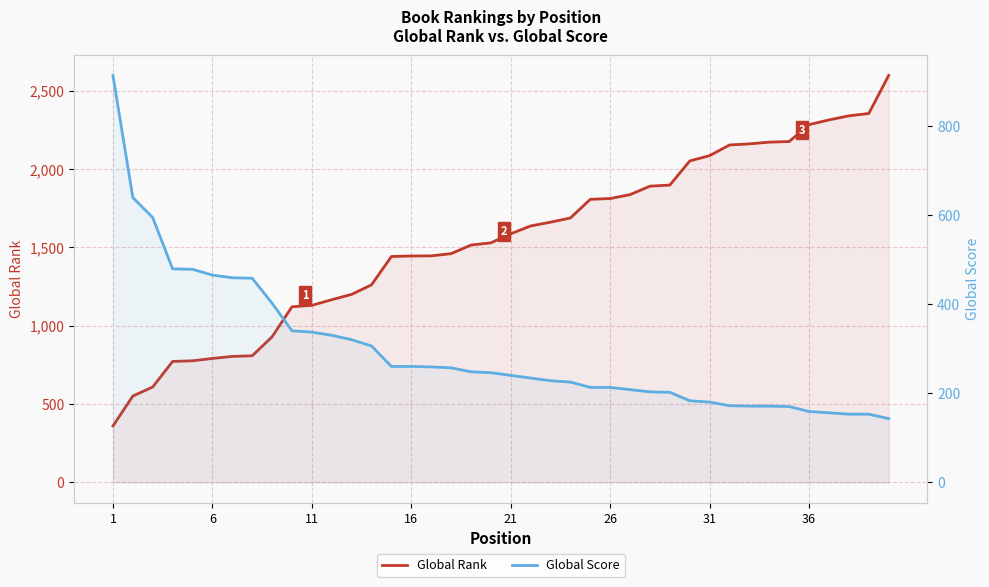

What is the difference between the maximum and minimum values in the Global Rank series?

2238